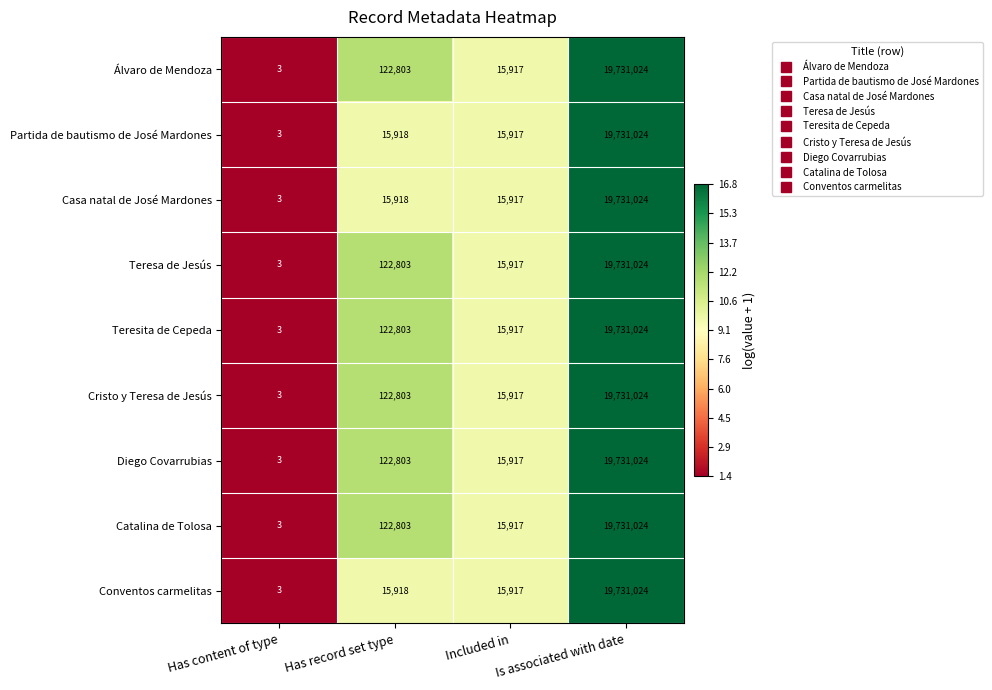

What value does the Partida de bautismo de José Mardones series have at Has record set type, to the nearest 100?

15900